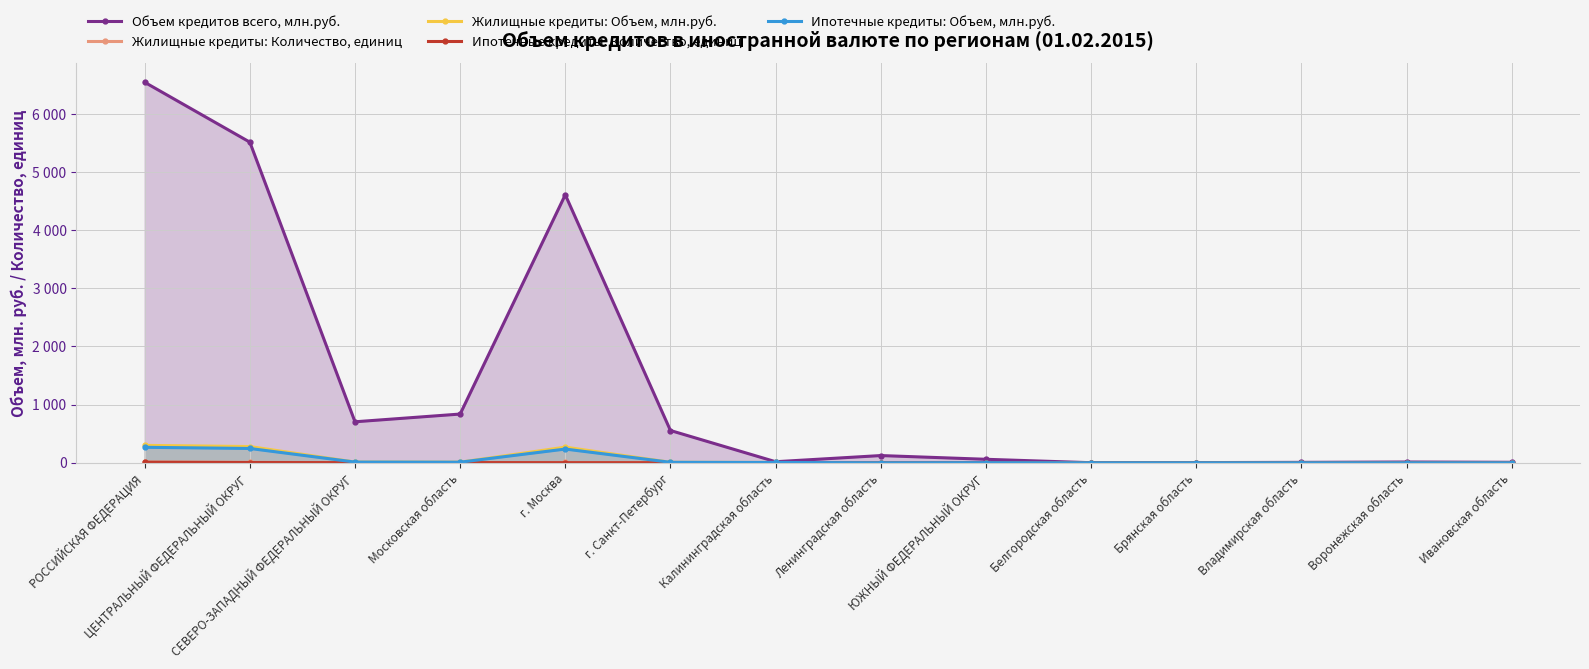

At which category is the sum across all series the highest?

РОССИЙСКАЯ ФЕДЕРАЦИЯ